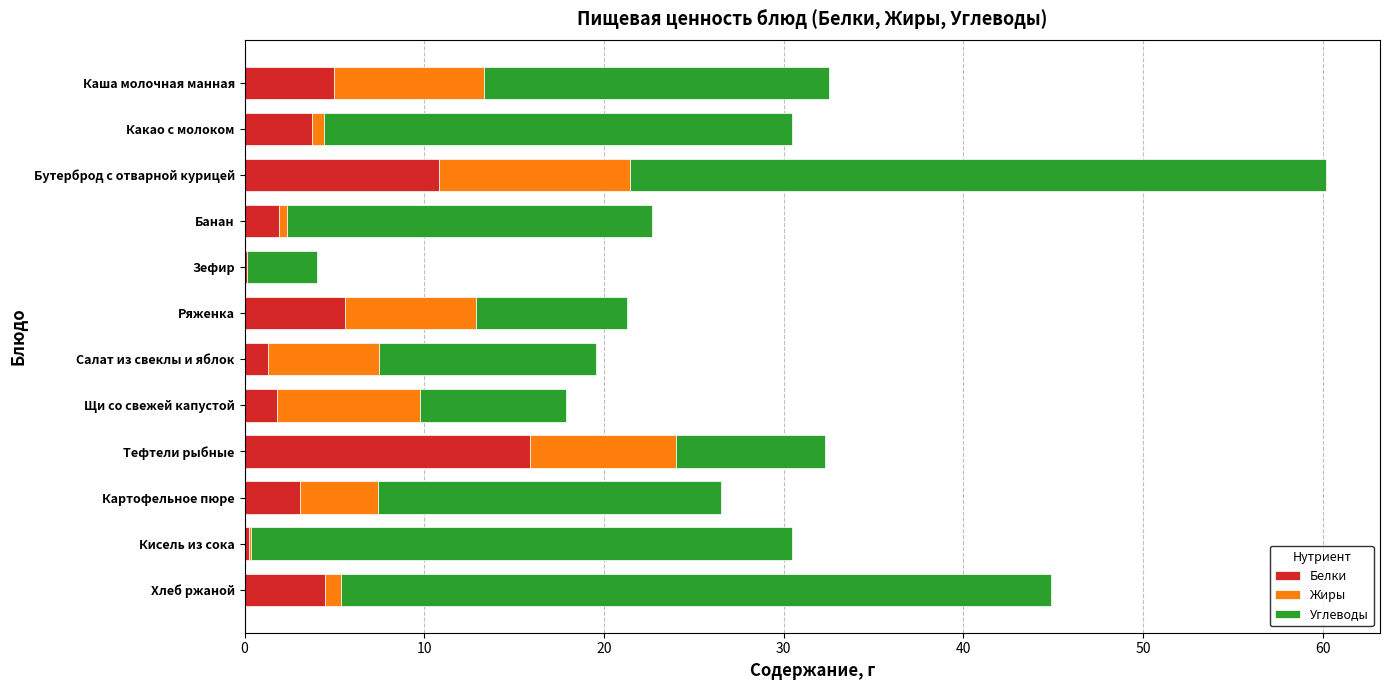

True or false: Белки has a value of 3.3 at Ряженка.

False